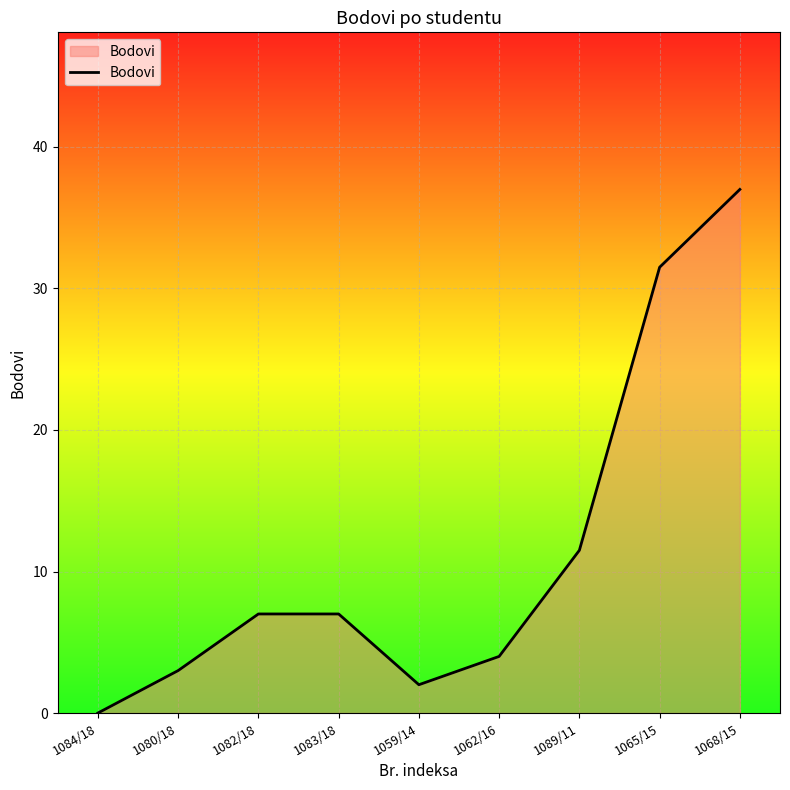

Where is the first local minimum?

1059/14